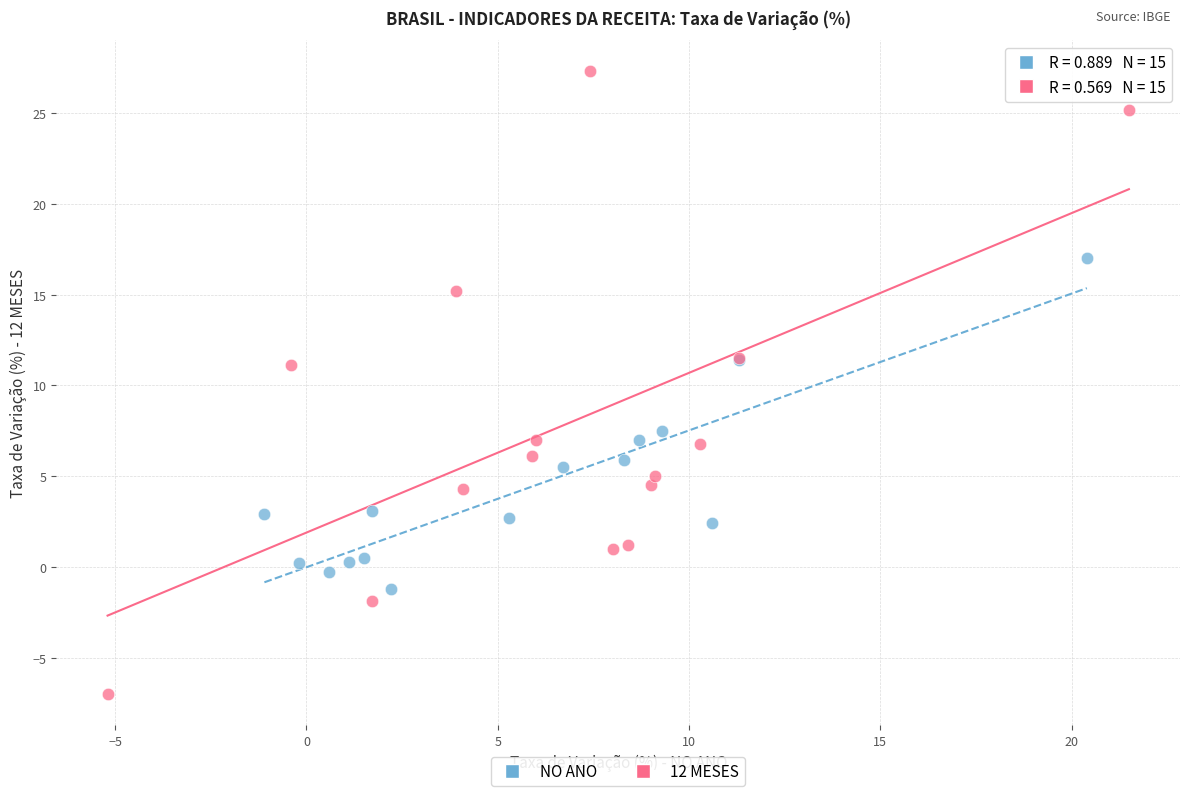

Which series contains the highest Y value?

12 MESES